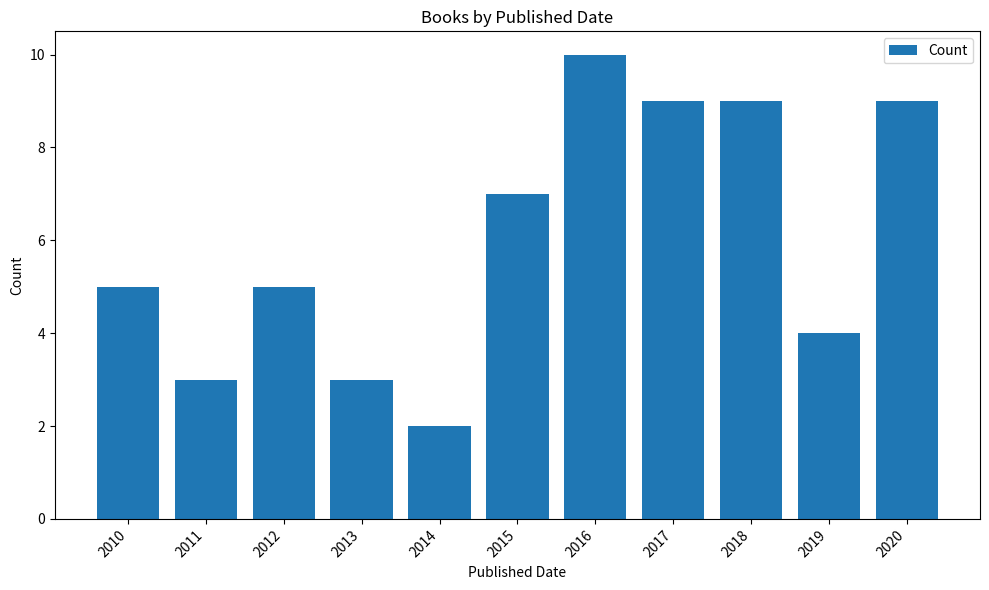

What is the approximate value at 2015?

7